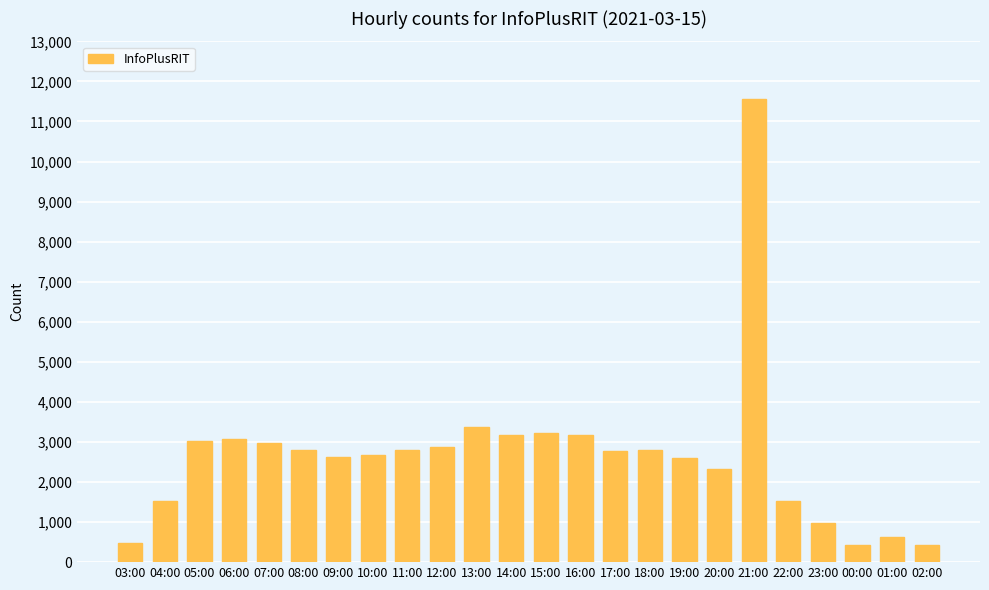

What is the minimum value shown in the chart?

416